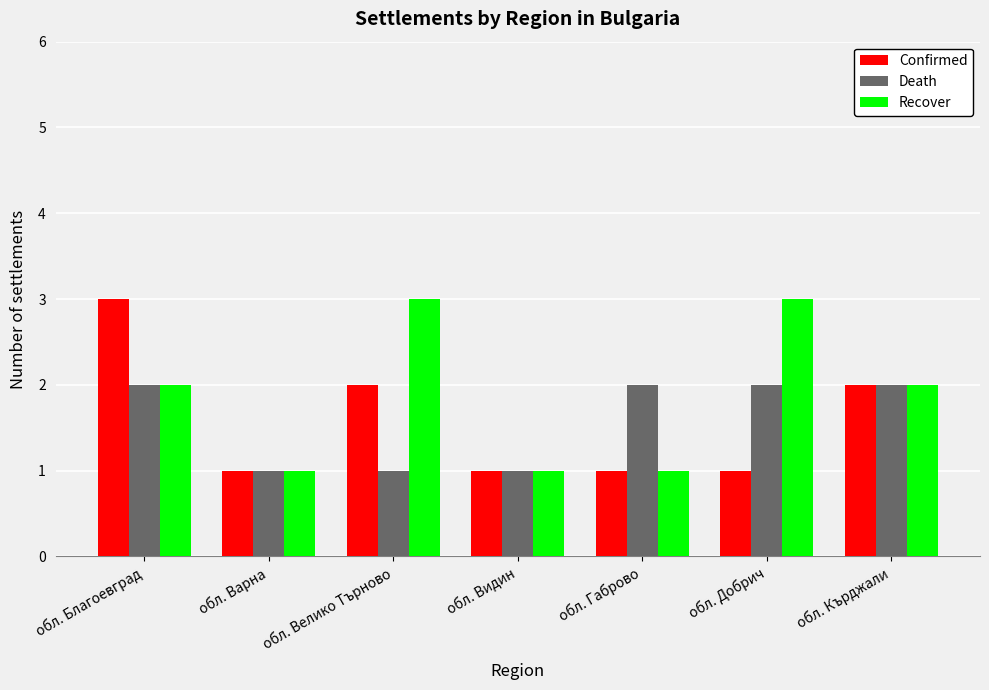

Reading left to right, transcribe all the data shown in this chart.

Confirmed: 3	1	2	1	1	1	2
Death: 2	1	1	1	2	2	2
Recover: 2	1	3	1	1	3	2